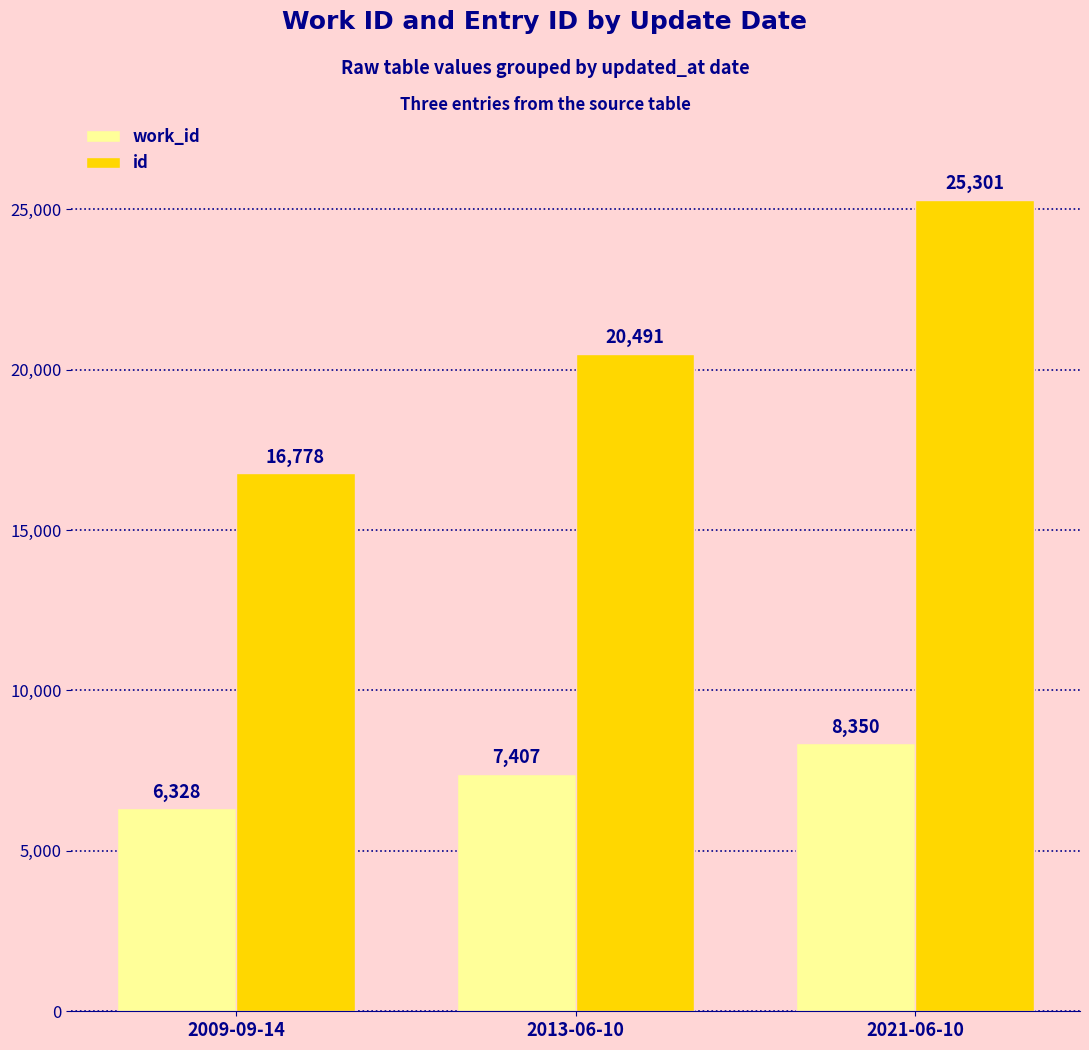

What is the difference between the maximum and minimum values in the work_id series?

2022